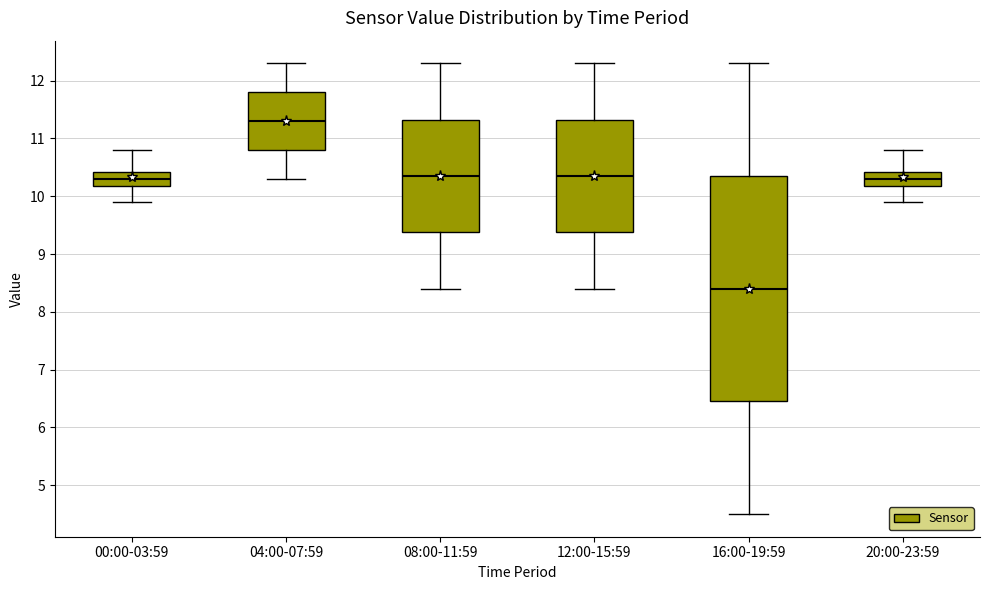

Which box has the lowest median line?

16:00-19:59